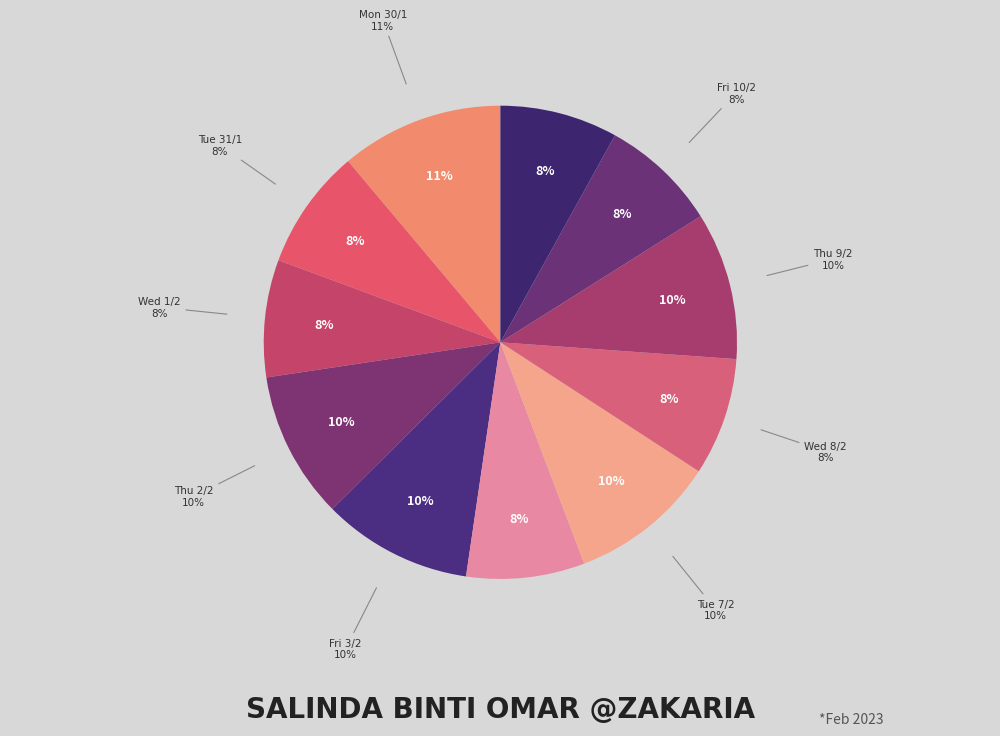

What is the smallest slice in the pie chart?

Wed 1/2